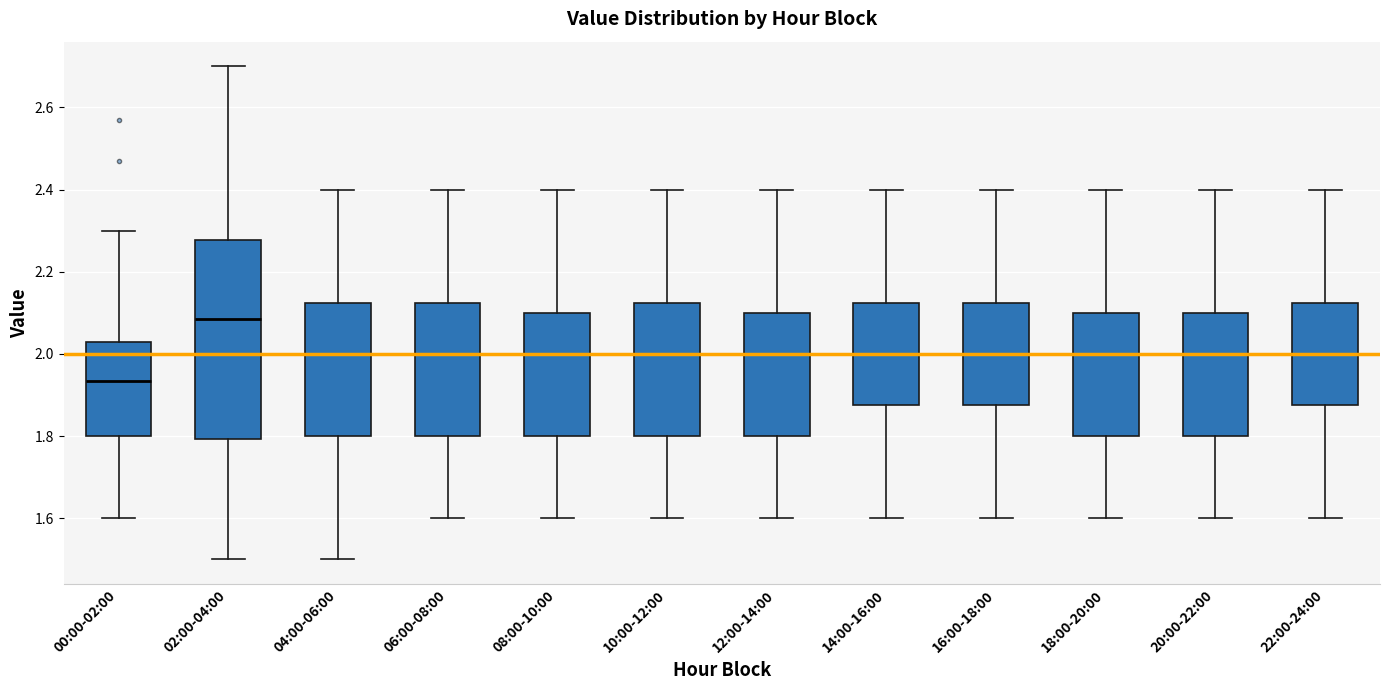

Reading left to right, transcribe this box plot: for each box, give where its median line is, the range the box spans, and where its two whiskers end, as read against the y-axis. The values are not printed on the chart, so give them approximately, as read against the axis.

00:00-02:00: median 1.94, box 1.80 to 2.04, whiskers 1.60 to 2.30
02:00-04:00: median 2.08, box 1.80 to 2.28, whiskers 1.50 to 2.70
04:00-06:00: median 2.00, box 1.80 to 2.12, whiskers 1.50 to 2.40
06:00-08:00: median 2.00, box 1.80 to 2.12, whiskers 1.60 to 2.40
08:00-10:00: median 2.00, box 1.80 to 2.10, whiskers 1.60 to 2.40
10:00-12:00: median 2.00, box 1.80 to 2.12, whiskers 1.60 to 2.40
12:00-14:00: median 2.00, box 1.80 to 2.10, whiskers 1.60 to 2.40
14:00-16:00: median 2.00, box 1.88 to 2.12, whiskers 1.60 to 2.40
16:00-18:00: median 2.00, box 1.88 to 2.12, whiskers 1.60 to 2.40
18:00-20:00: median 2.00, box 1.80 to 2.10, whiskers 1.60 to 2.40
20:00-22:00: median 2.00, box 1.80 to 2.10, whiskers 1.60 to 2.40
22:00-24:00: median 2.00, box 1.88 to 2.12, whiskers 1.60 to 2.40